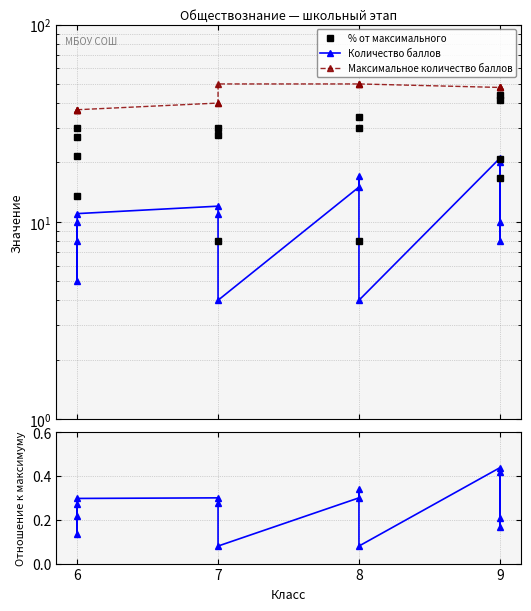

Where is the first local minimum for % от максимального?

6